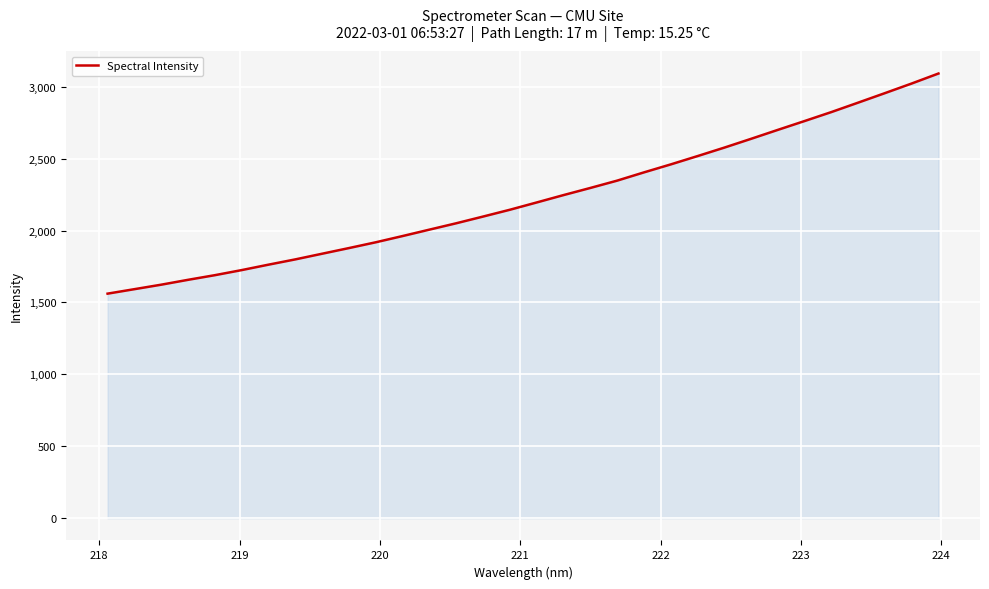

What is the smallest value displayed?

1561.3